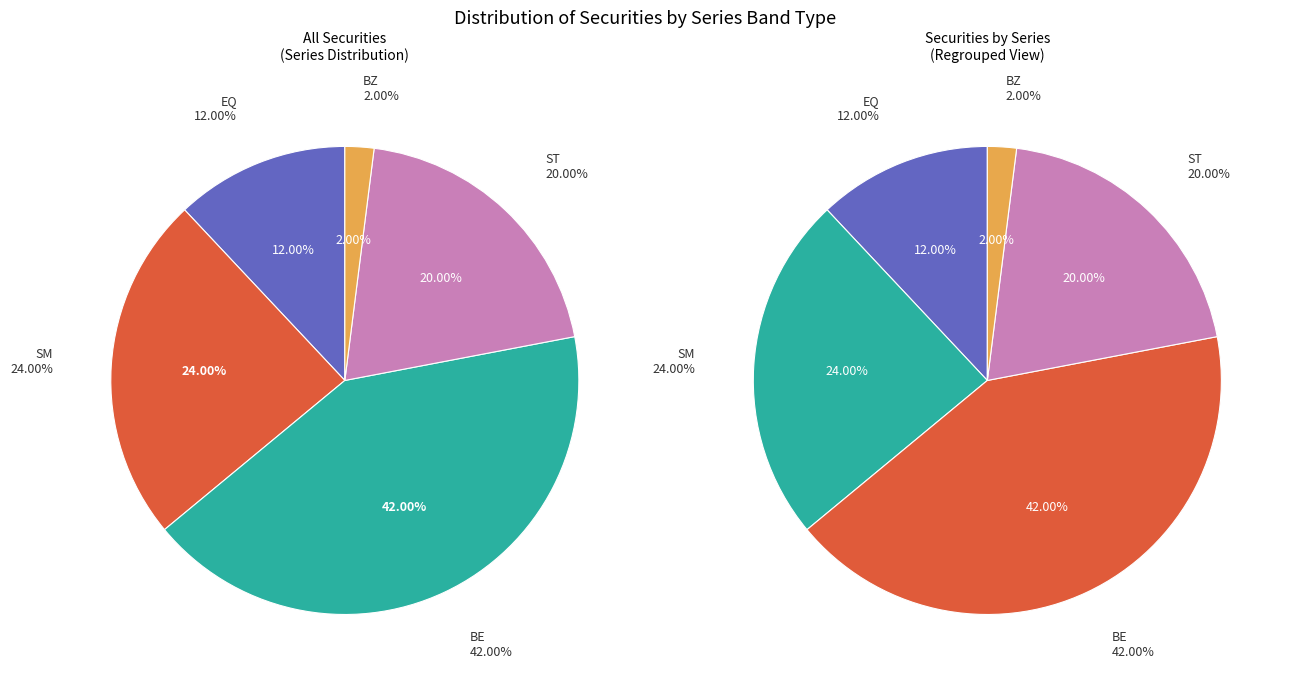

Rank the categories by value from highest to lowest.

BE, SM, ST, EQ, BZ